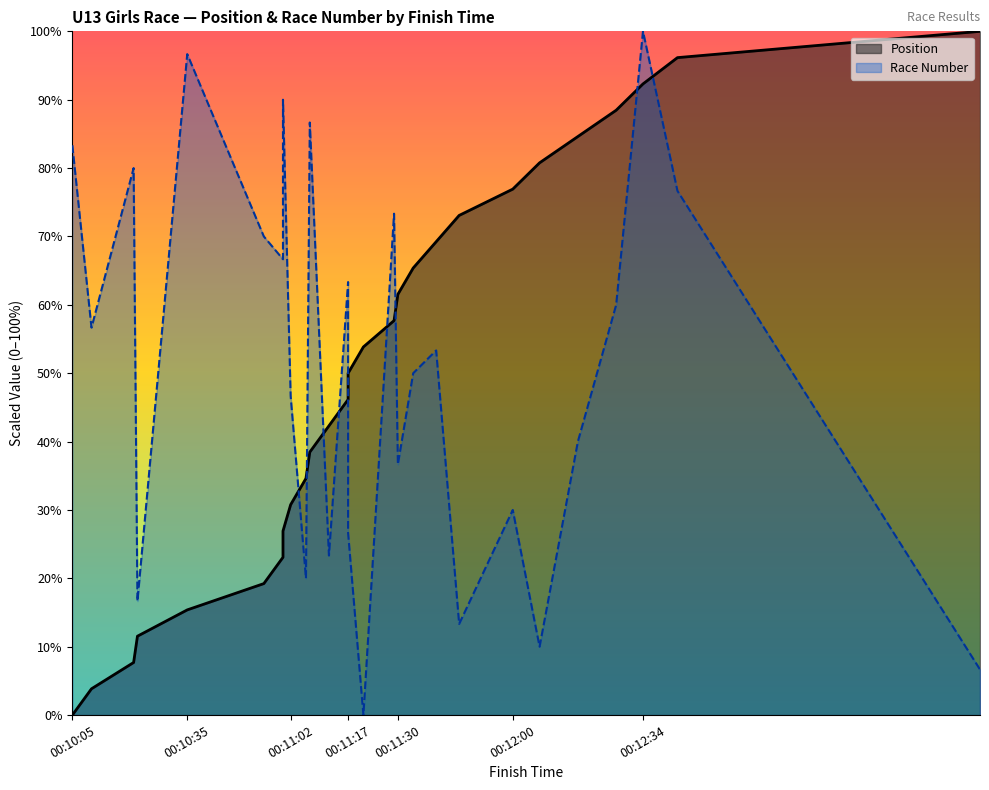

What is the difference between the highest and lowest values at 00:11:02?

15.9